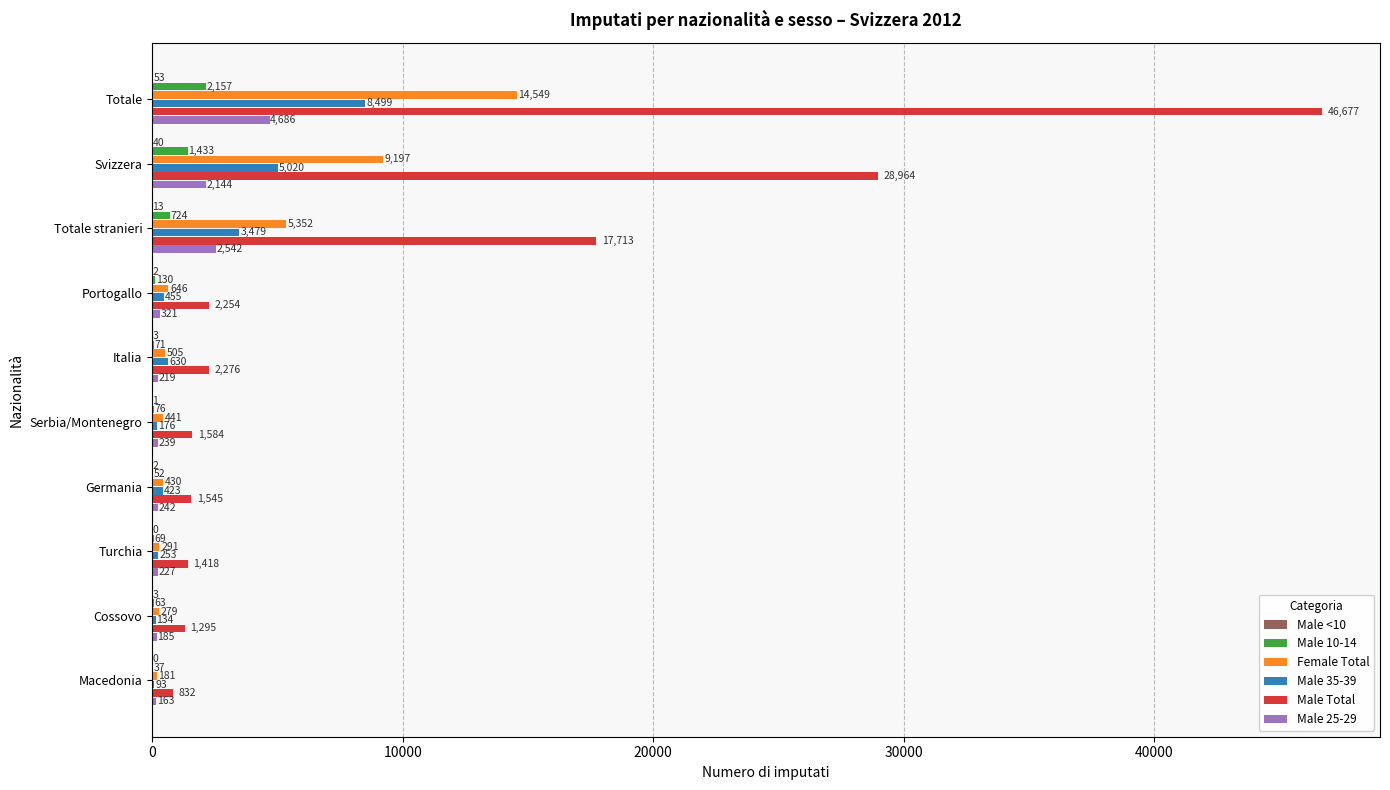

The value of Female Total at Serbia/Montenegro is 441. True or false?

True